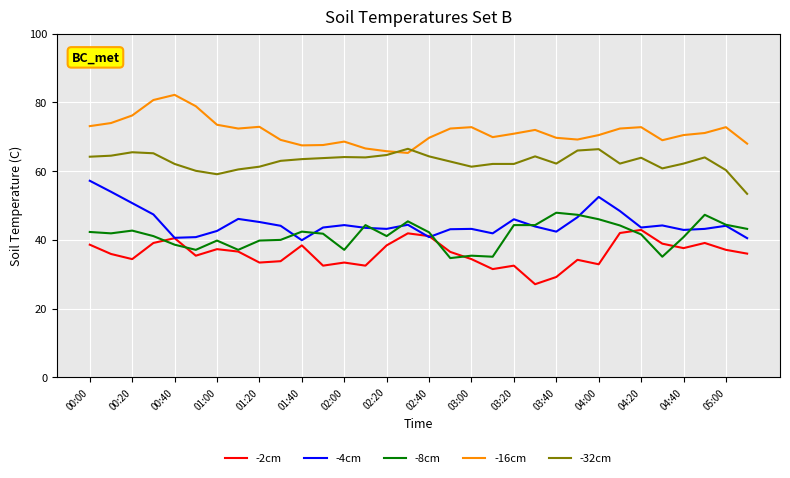

At how many categories does at least one series exceed 33?

32